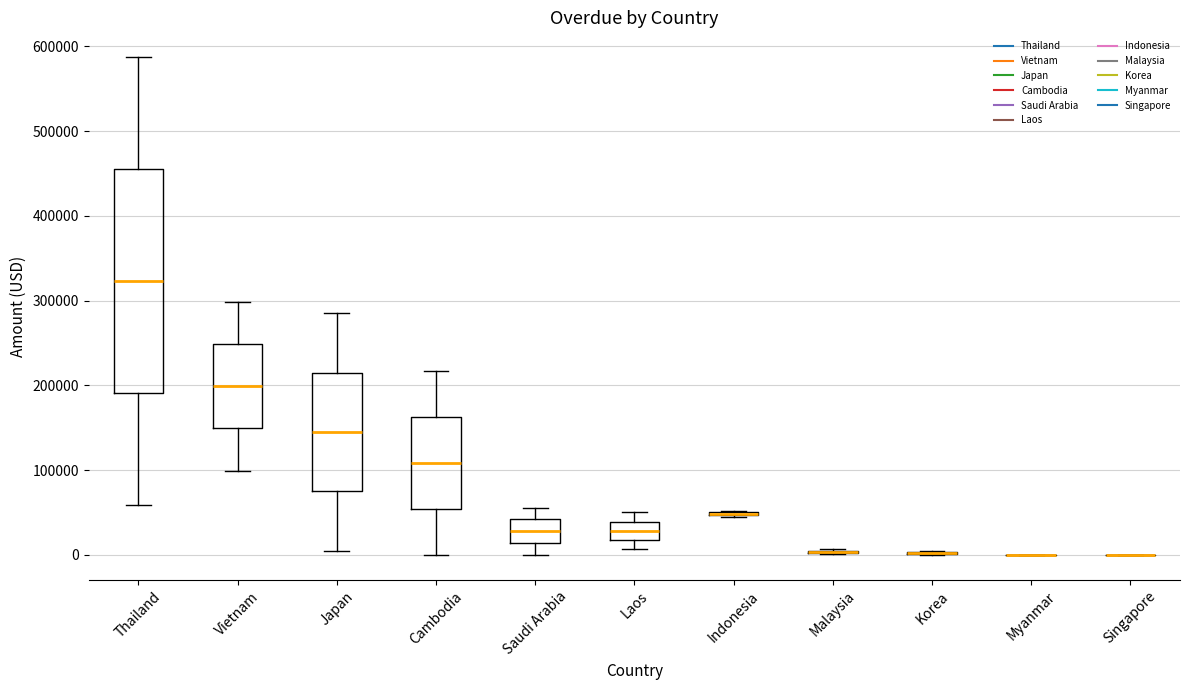

Comparing the boxes themselves (not the whiskers), which one is the tallest?

Thailand